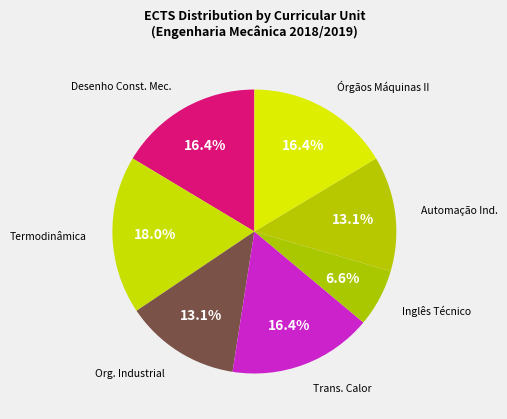

Count the number of slices in the pie.

7